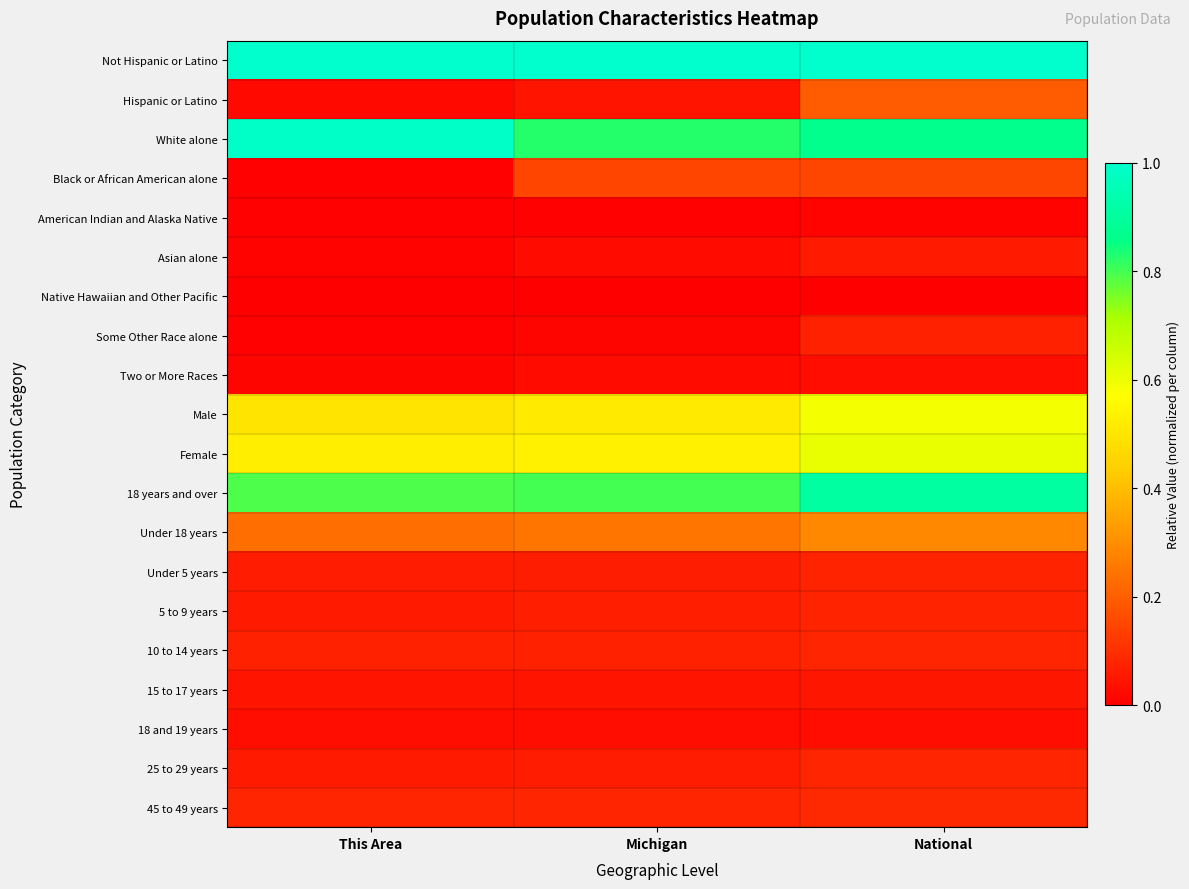

Rank the series by their maximum value, from lowest to highest.

Native Hawaiian and Other Pacific, American Indian and Alaska Native, Two or More Races, 18 and 19 years, 15 to 17 years, Asian alone, Some Other Race alone, Under 5 years, 5 to 9 years, 10 to 14 years, 25 to 29 years, 45 to 49 years, Black or African American alone, Hispanic or Latino, Under 18 years, Male, Female, 18 years and over, White alone, Not Hispanic or Latino